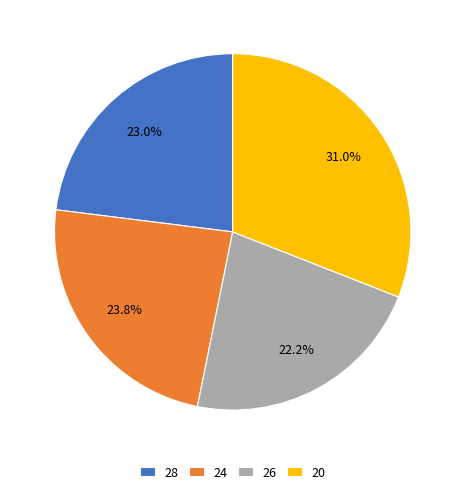

What is the ratio of the value at 20 to the value at 24?

1.3